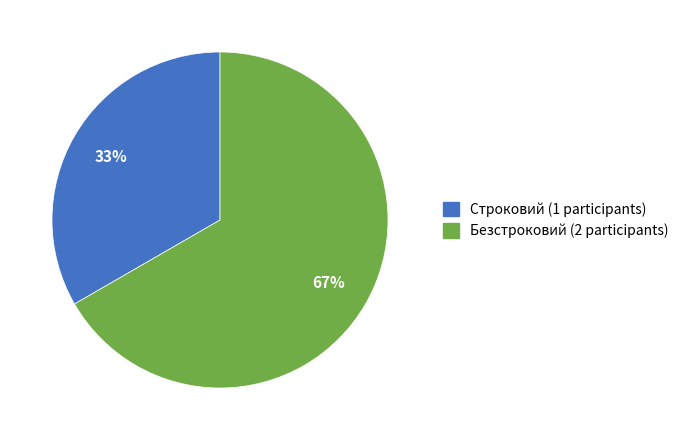

Which slice is the largest?

Безстроковий